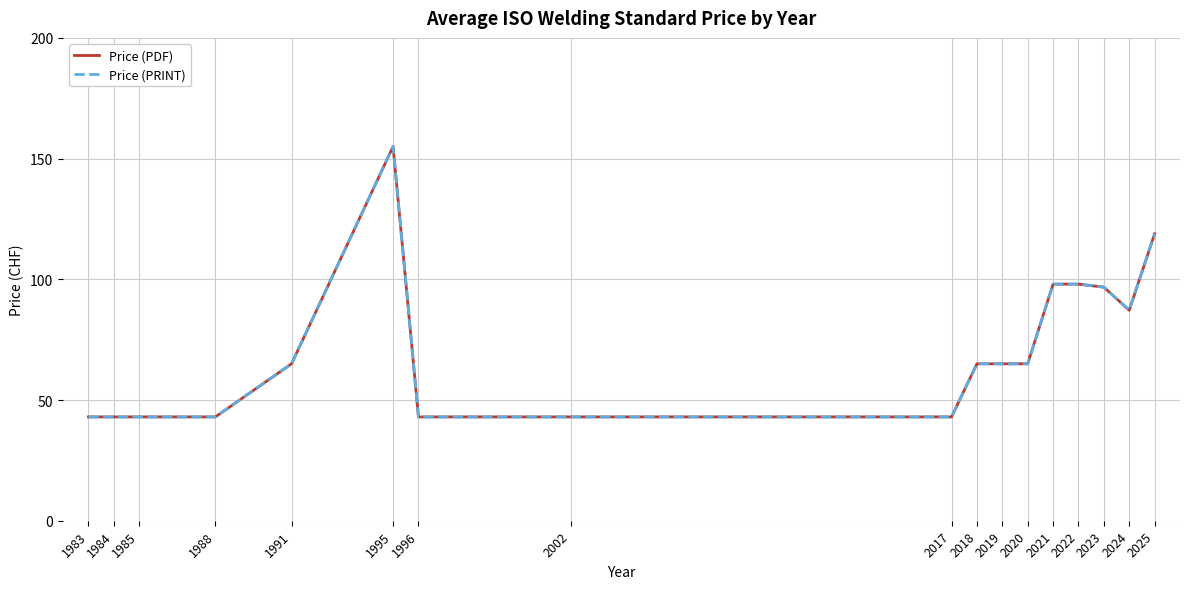

What is the value of the Price (PRINT) point at the 10th from the left?

65.0